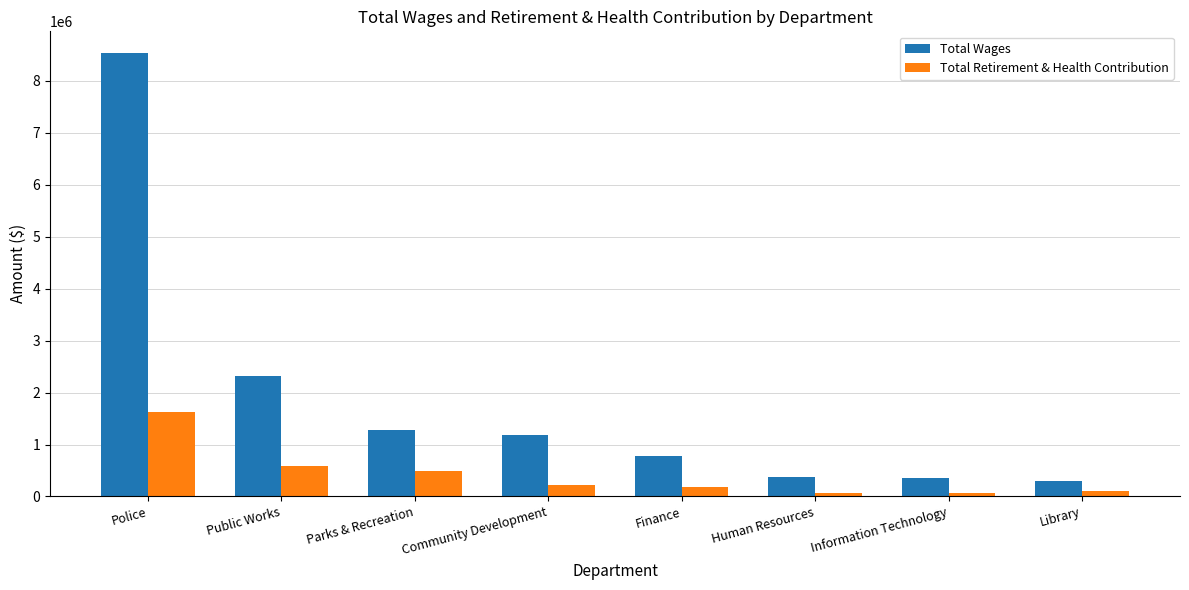

Which series has the largest total across all categories?

Total Wages